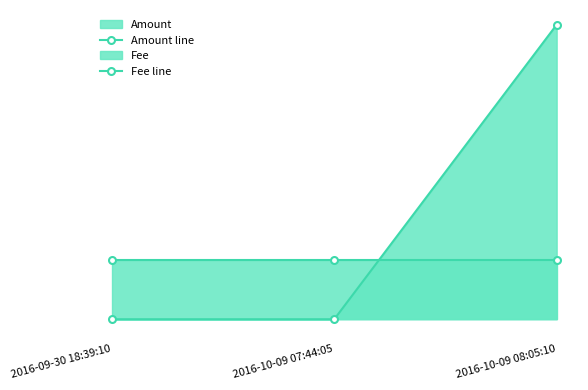

Does the chart have visible grid lines?

No